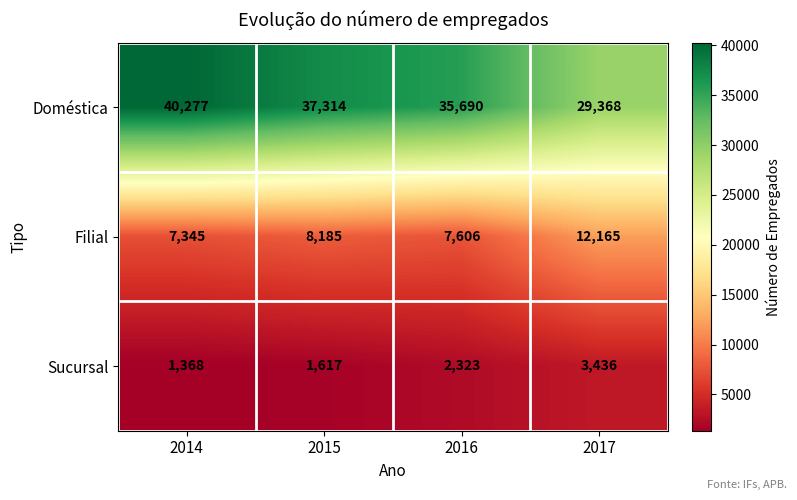

The value of Filial at 2014 is 9734. True or false?

False